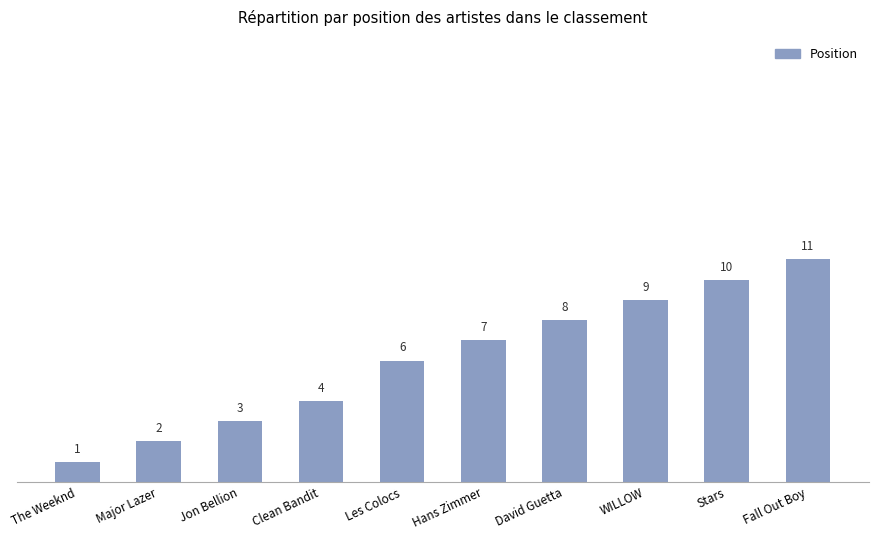

Count the number of categories in the chart.

10